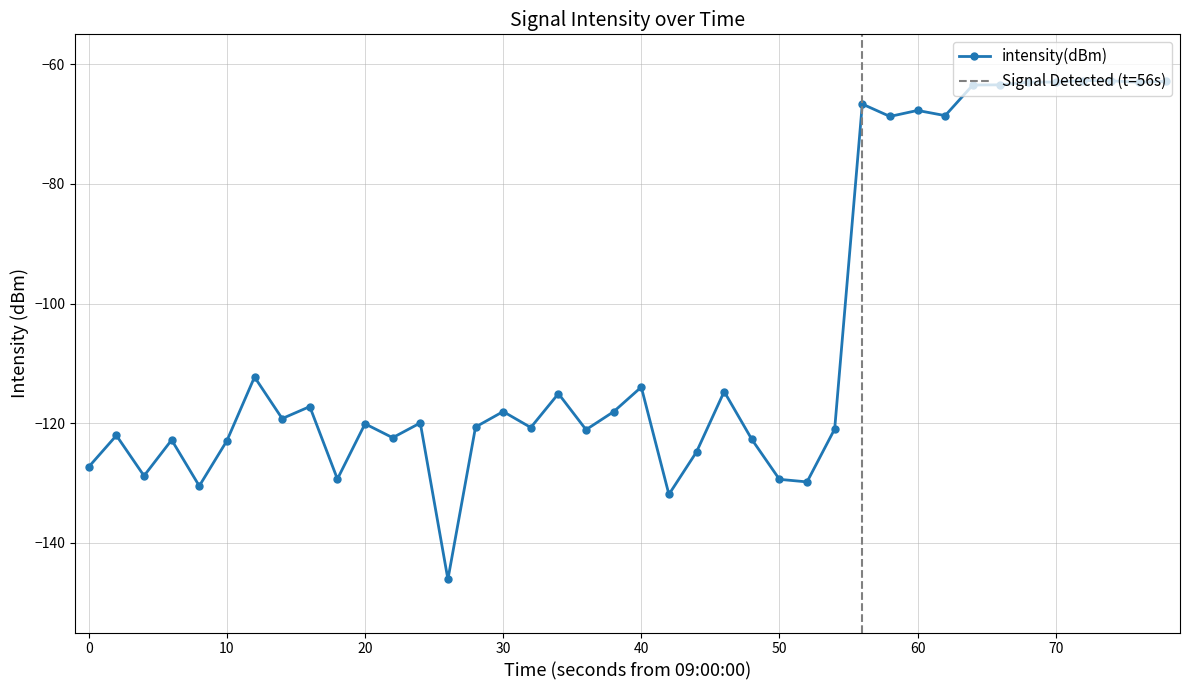

What is the difference between the second highest and minimum values?

83.3